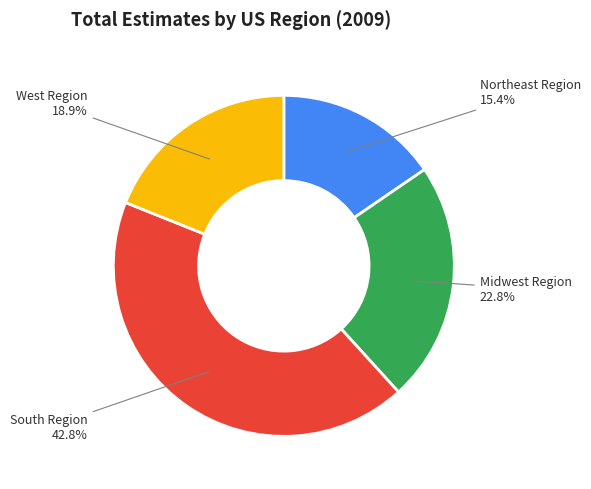

Rank the categories by value from lowest to highest.

Northeast Region, West Region, Midwest Region, South Region